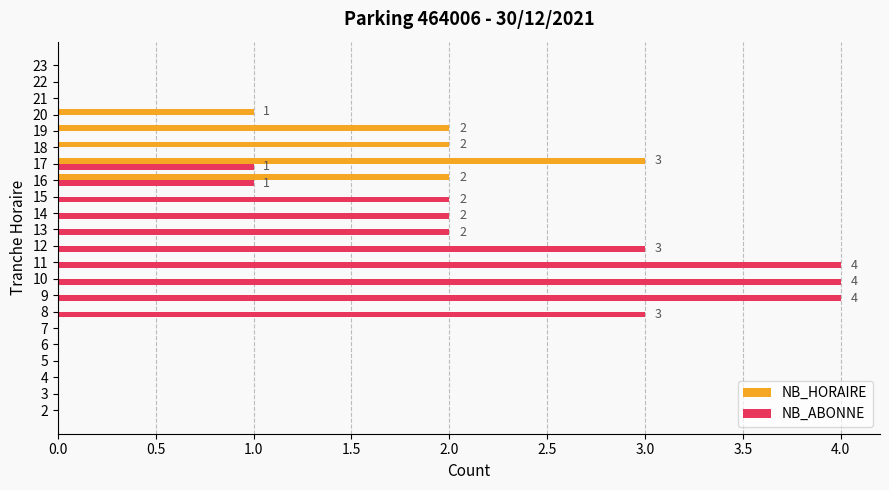

What are all the series names shown in the legend?

NB_HORAIRE, NB_ABONNE